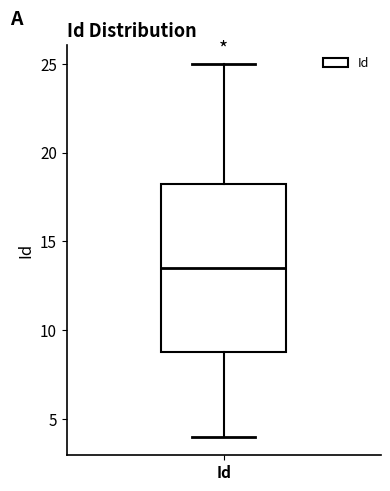

Where does the median line of the box for Id sit on the y-axis? The values are not printed on the chart, so give them approximately, as read against the axis.

13.5